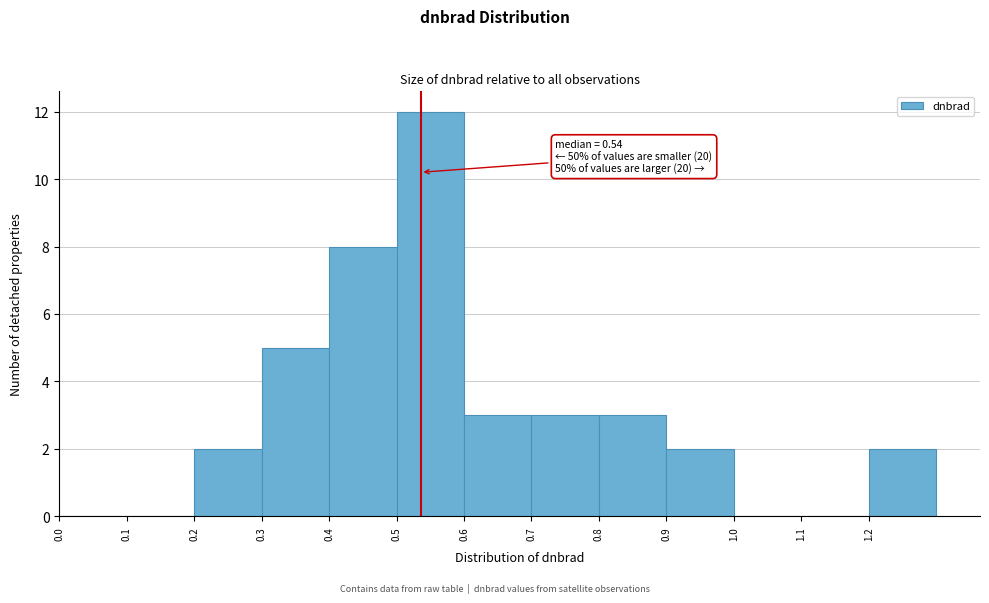

Over which range of the x-axis is the bar tallest?

0.5 to 0.6